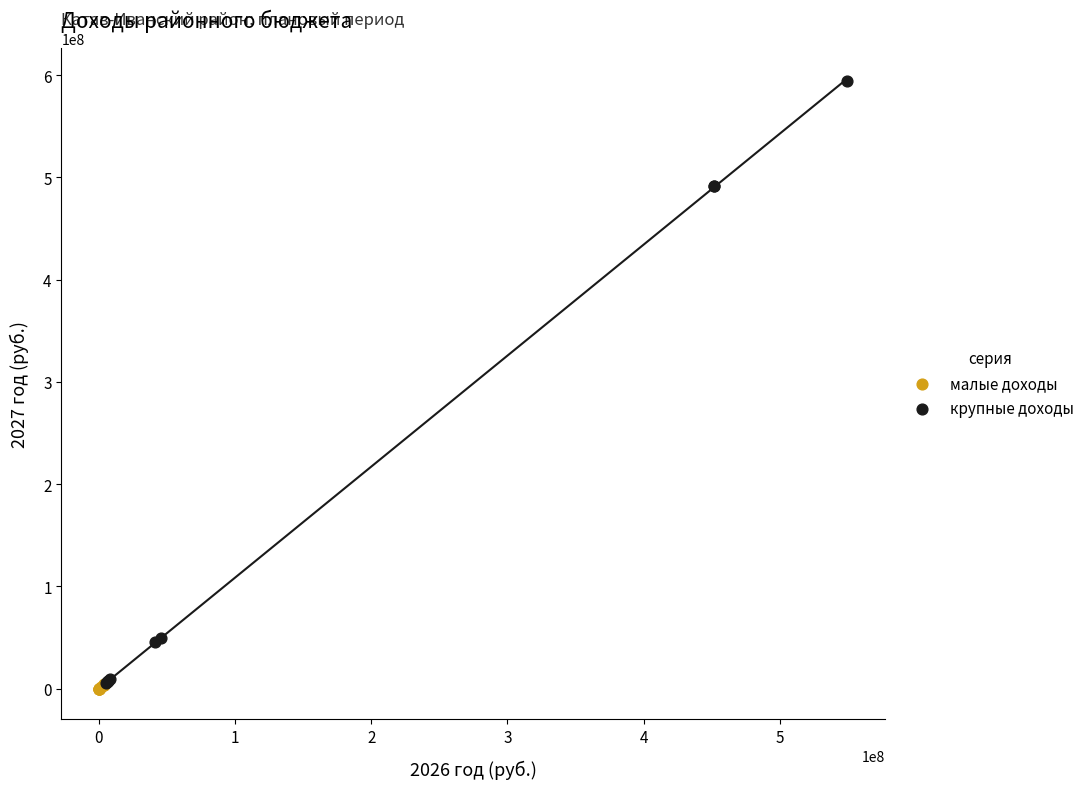

Which series contains the highest Y value?

крупные доходы